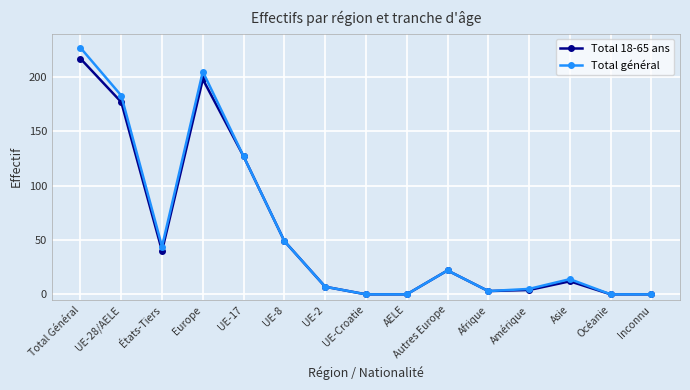

Which series has the widest spread of values?

Total général